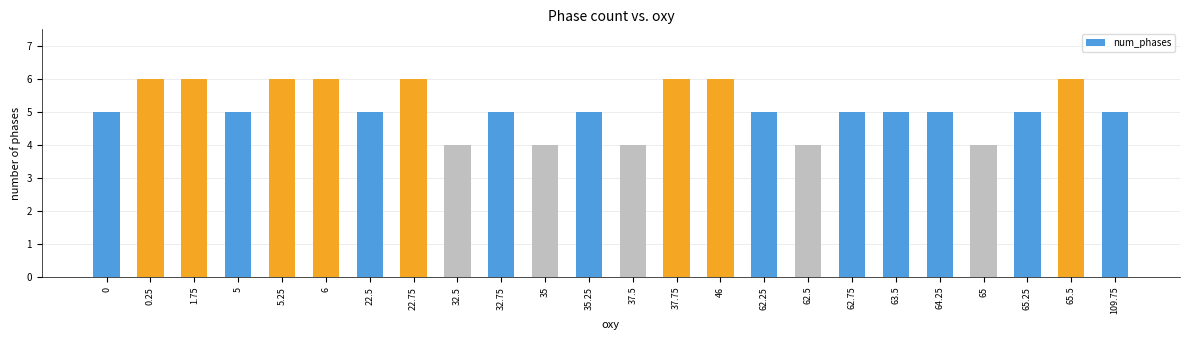

What is the approximate value at 0?

5